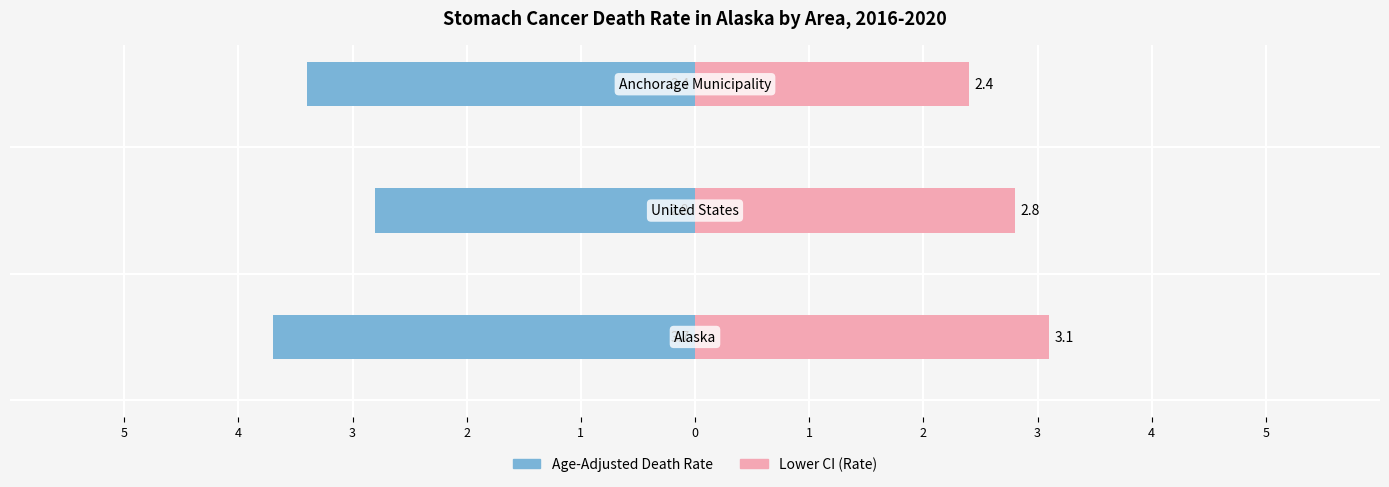

The value of Age-Adjusted Death Rate at 4 is -1.5. True or false?

False